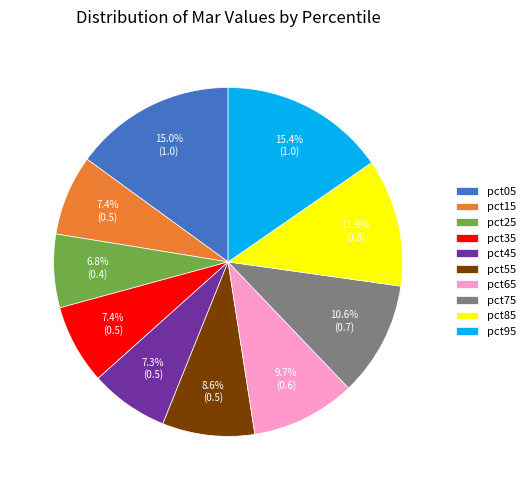

Does any single category account for the majority?

No